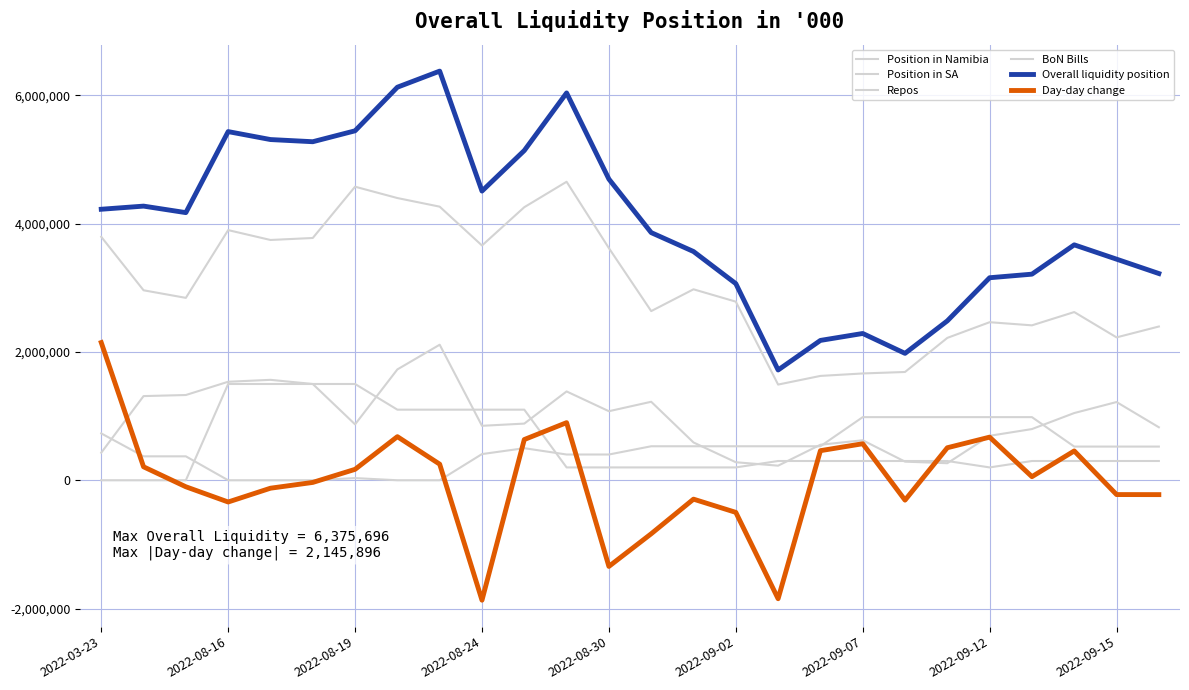

How many lines are shown in the chart?

6